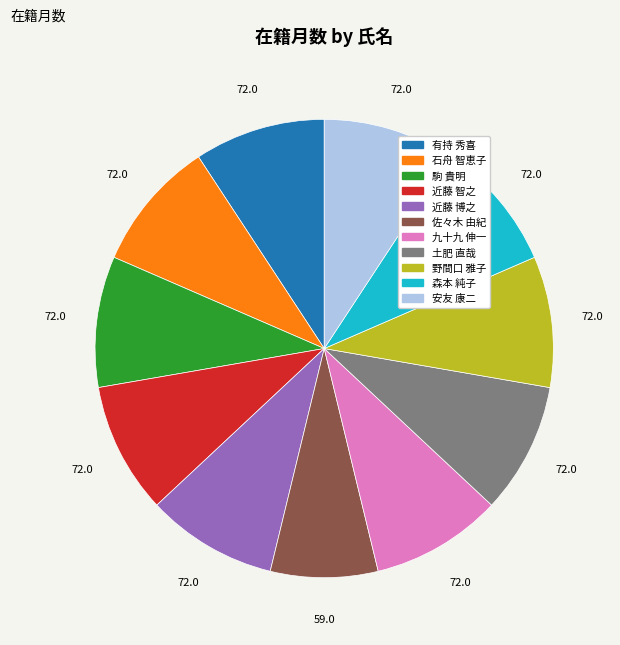

Is the sum of 石舟 智恵子 and 駒 貴明 greater than half?

No